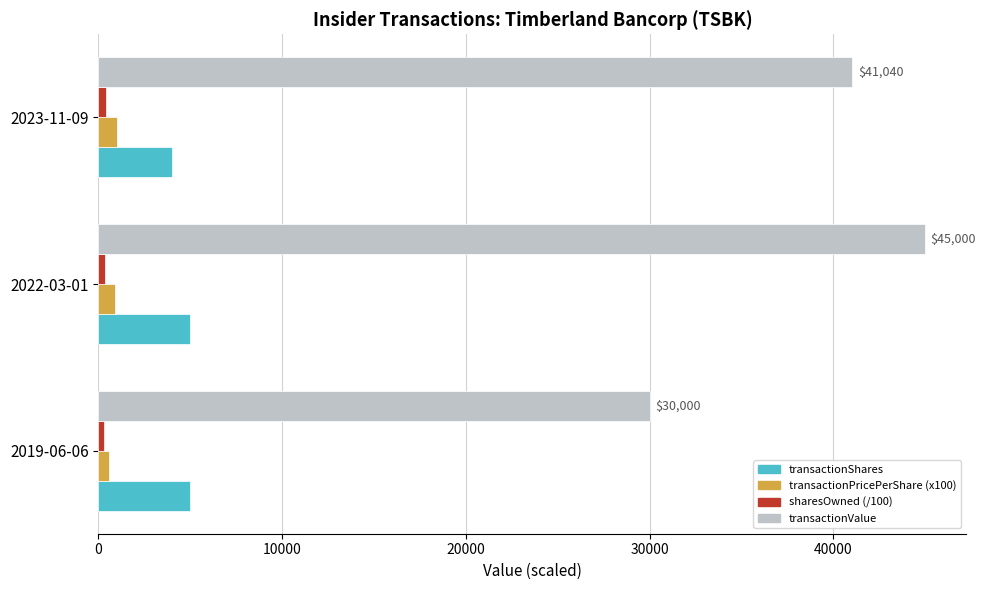

Is the value of transactionValue at 2023-11-09 greater than the value of transactionShares at 2023-11-09?

Yes